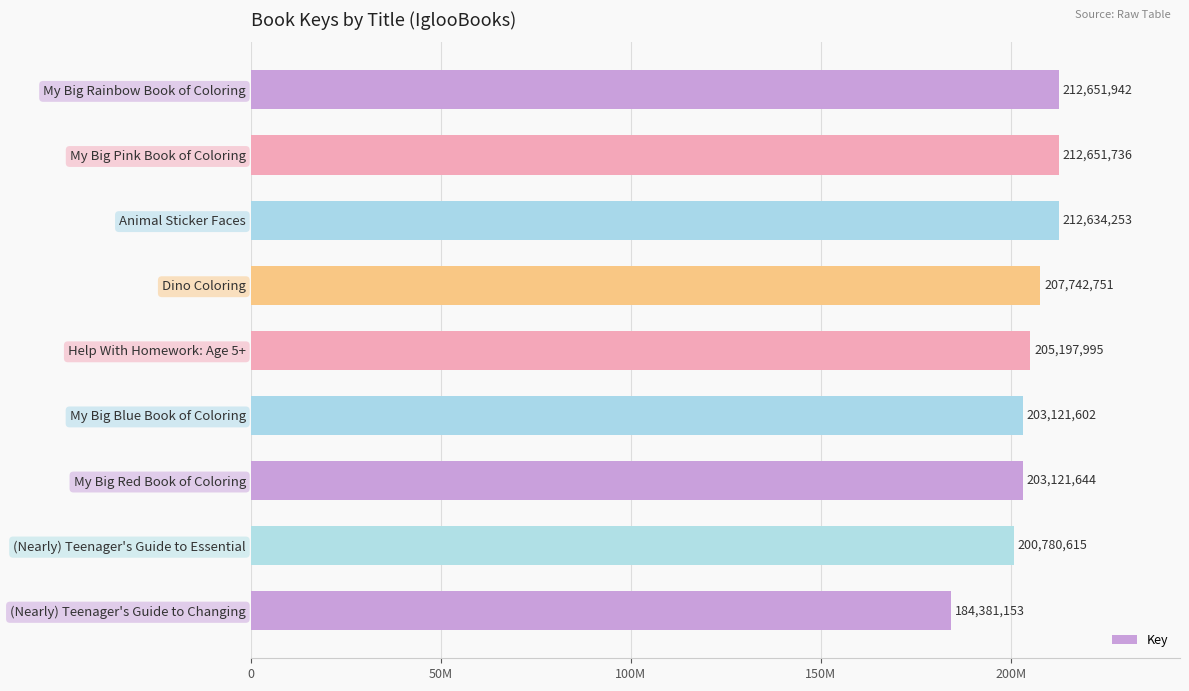

List the labels in order of value, smallest first.

(Nearly) Teenager's Guide to Changing, (Nearly) Teenager's Guide to Essential, My Big Blue Book of Coloring, My Big Red Book of Coloring, Help With Homework: Age 5+, Dino Coloring, Animal Sticker Faces, My Big Pink Book of Coloring, My Big Rainbow Book of Coloring